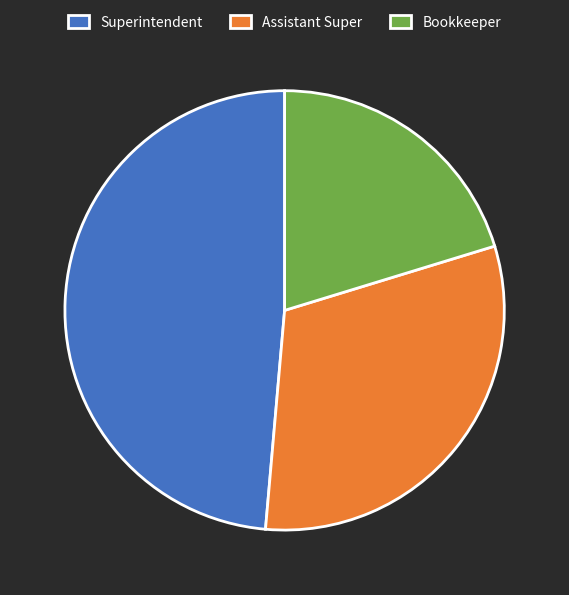

Approximately how many times larger is the value at Bookkeeper compared to Superintendent?

0.4